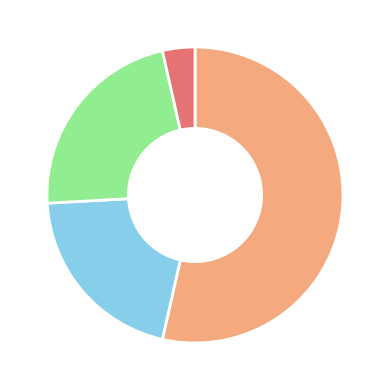

Is there a majority slice in this chart?

Yes